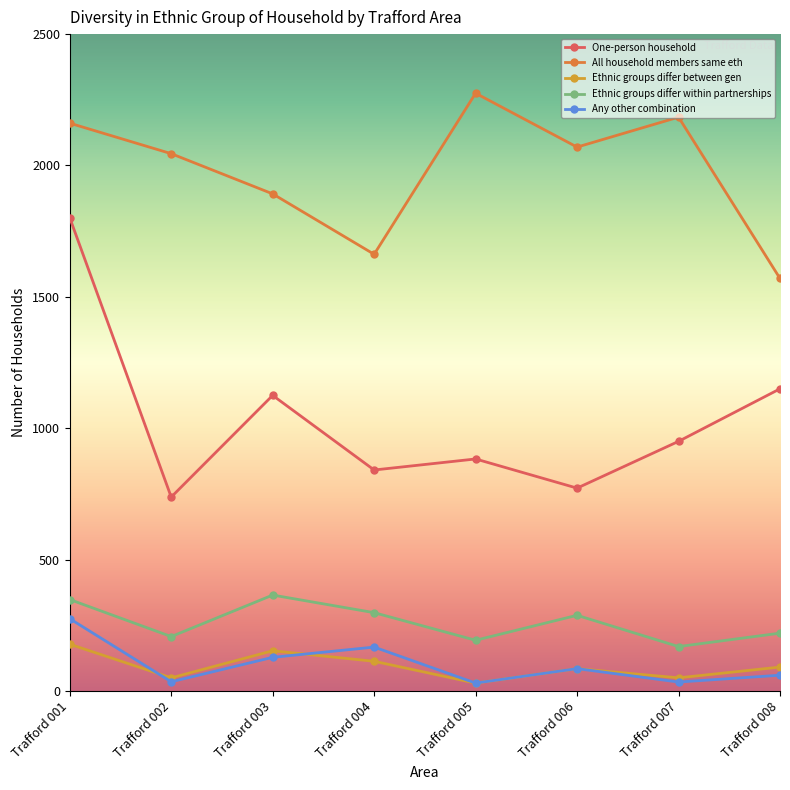

True or false: All household members same eth has a value of 611 at Trafford 006.

False